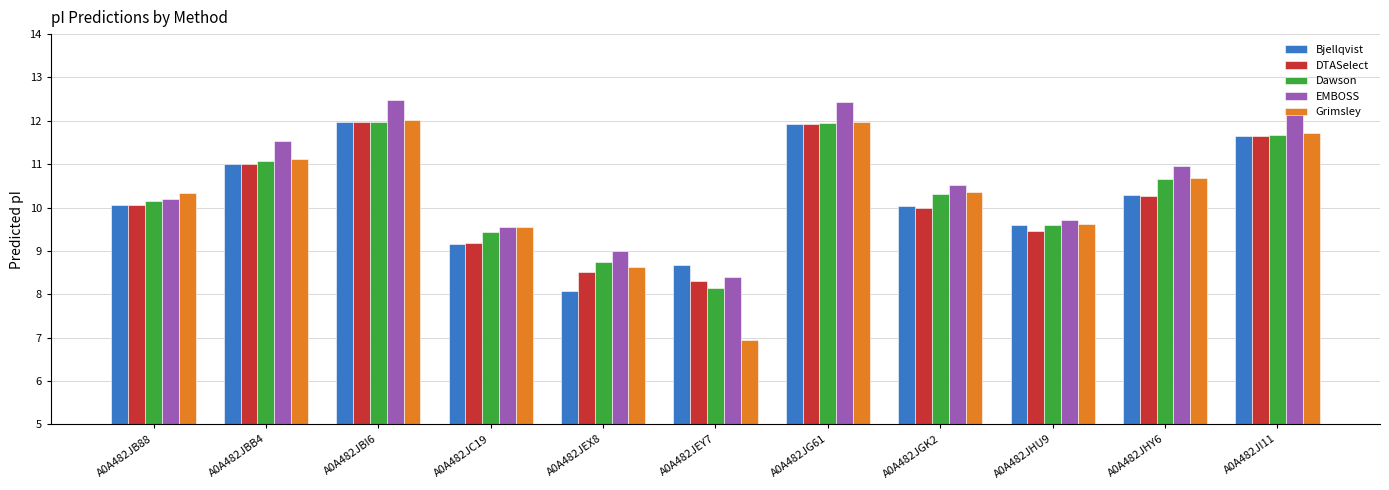

What is the sum of the Bjellqvist values at A0A482JHY6 and A0A482JBB4?

21.3